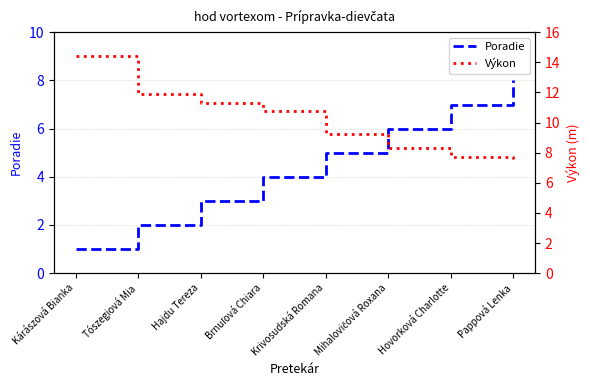

Which label corresponds to the largest value in the chart?

Kárászová Bianka